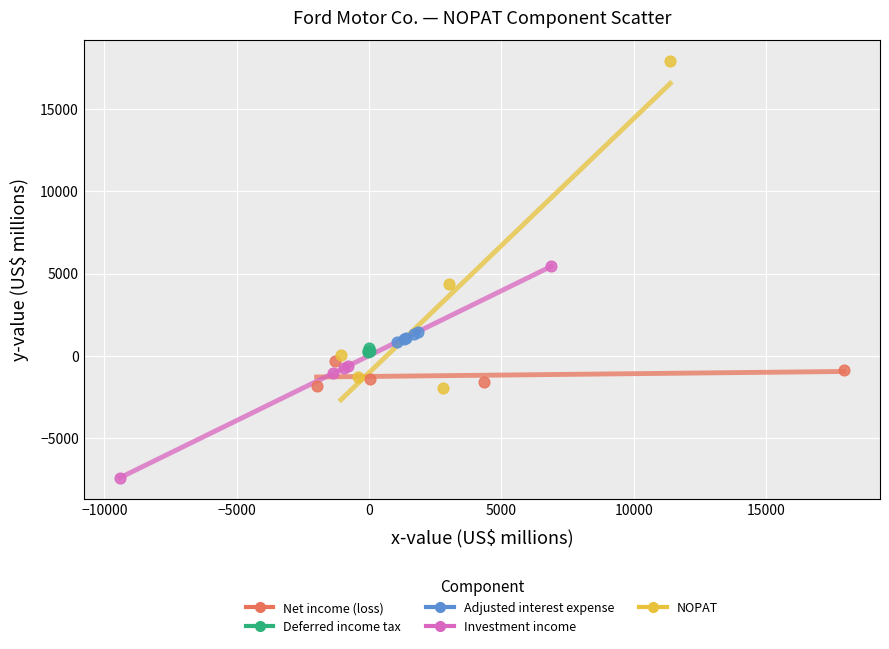

Which series contains the highest Y value?

NOPAT